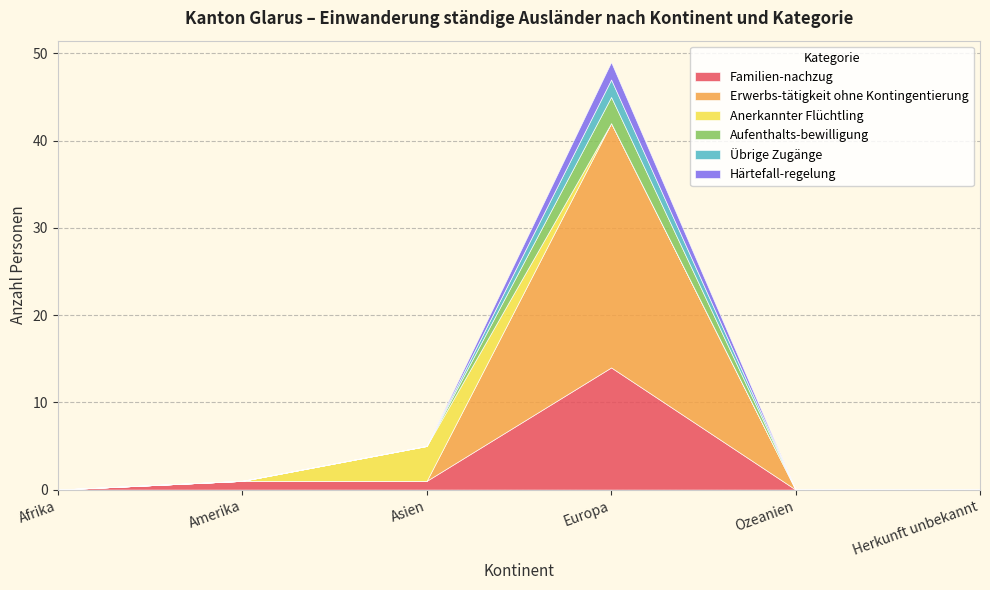

Reading left to right, transcribe all the data shown in this chart.

Familien-nachzug: 0	1	1	14	0	0
Erwerbs-tätigkeit ohne Kontingentierung: 0	0	0	28	0	0
Anerkannter Flüchtling: 0	0	4	0	0	0
Aufenthalts-bewilligung: 0	0	0	3	0	0
Übrige Zugänge: 0	0	0	2	0	0
Härtefall-regelung: 0	0	0	2	0	0